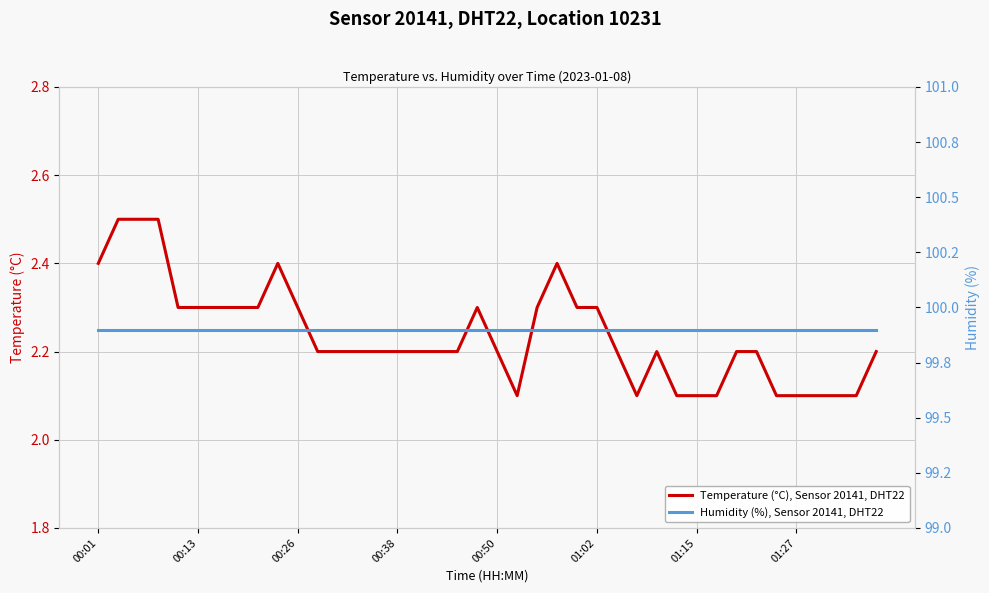

At 27, list the series in order from smallest to largest.

Temperature (°C), Sensor 20141, DHT22, Humidity (%), Sensor 20141, DHT22